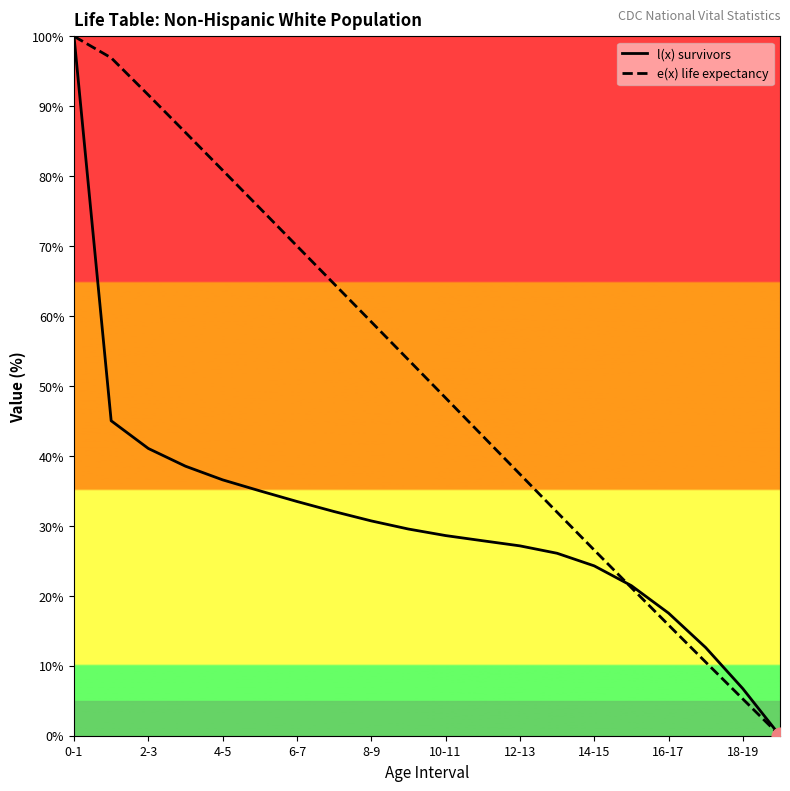

True or false: l(x) survivors and e(x) life expectancy cross at least once.

True